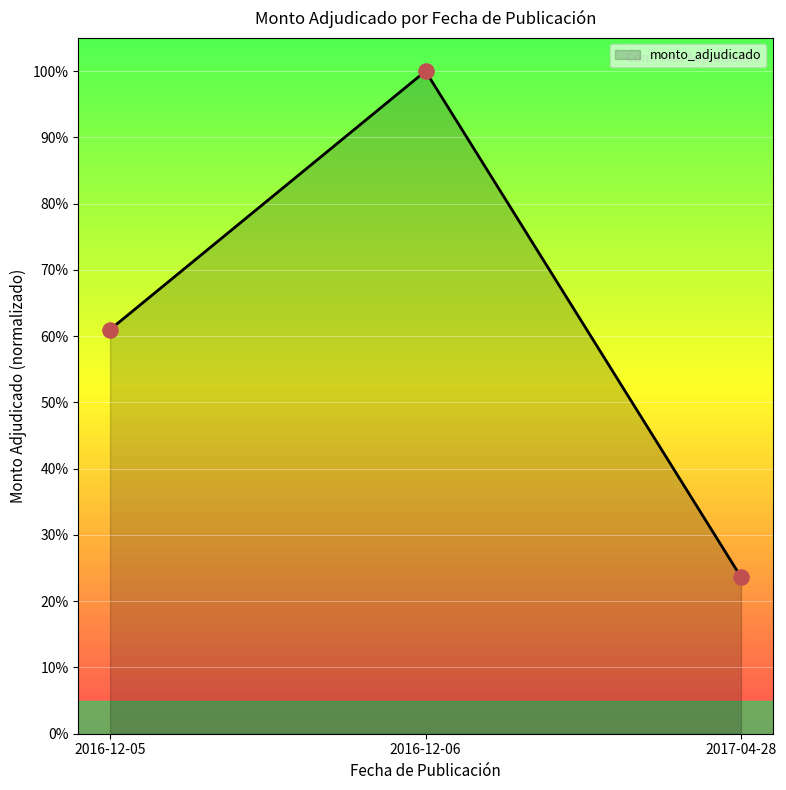

What is the change in value from 2016-12-05 to 2016-12-06?

+0.4